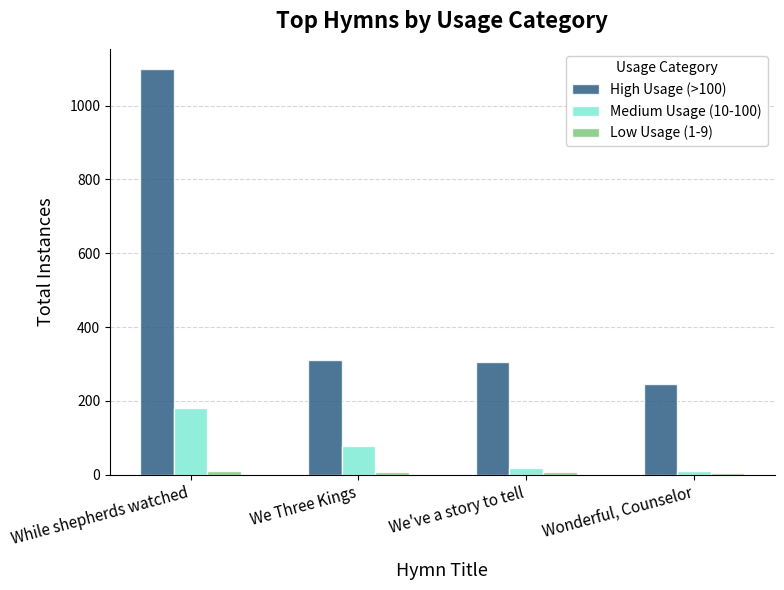

How many data points does each series have?

4